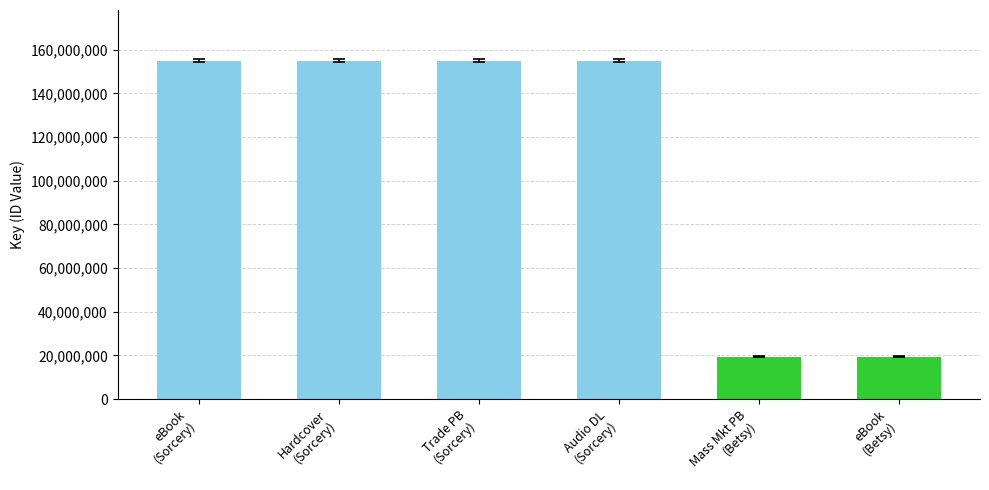

What is the difference between the maximum and minimum values?

135489721